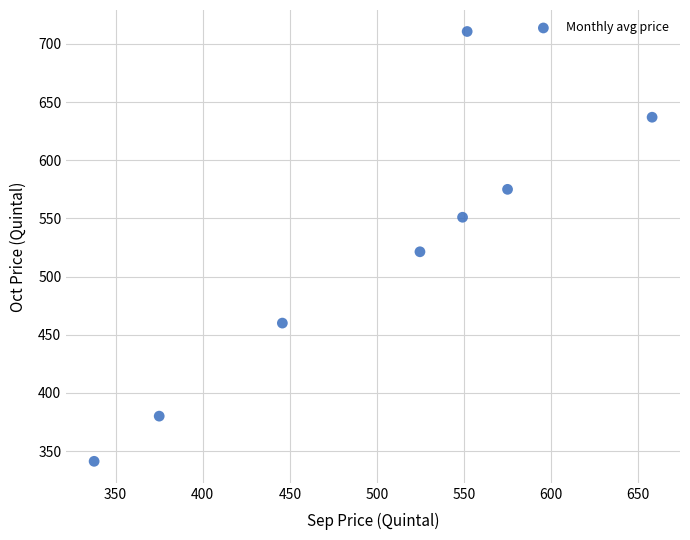

What is the range of Y values (max minus min)?

369.6